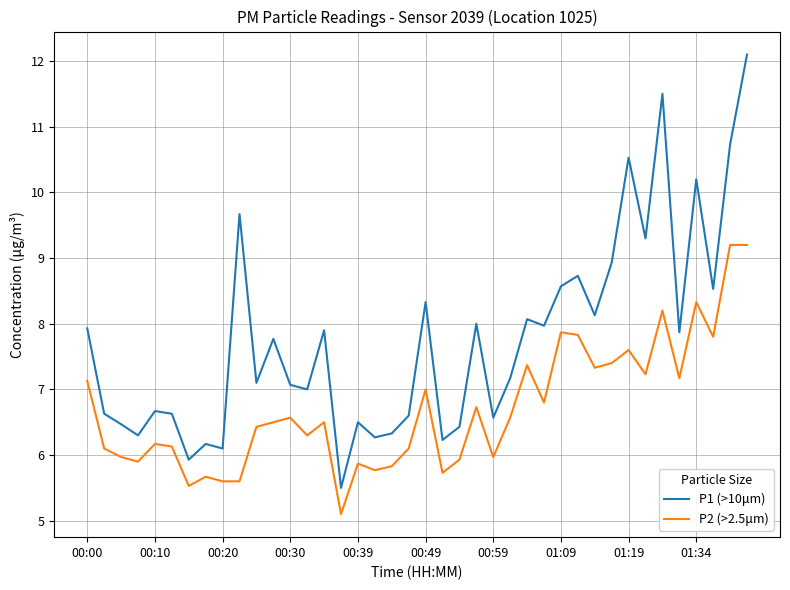

Which series has the widest spread of values?

P1 (>10μm)